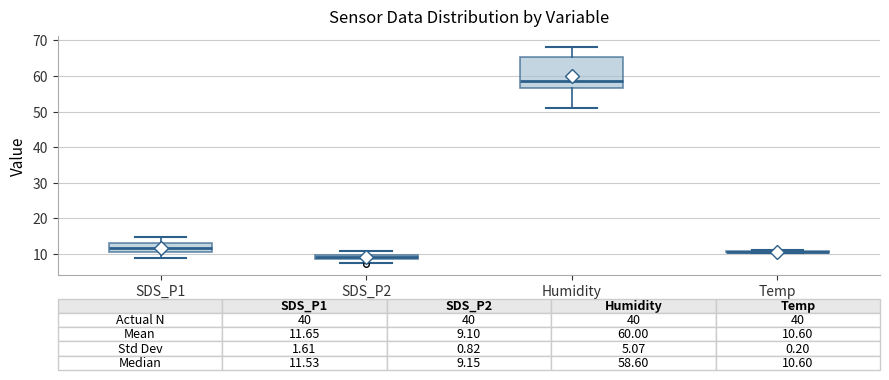

Comparing the boxes themselves (not the whiskers), which one is the tallest?

Humidity